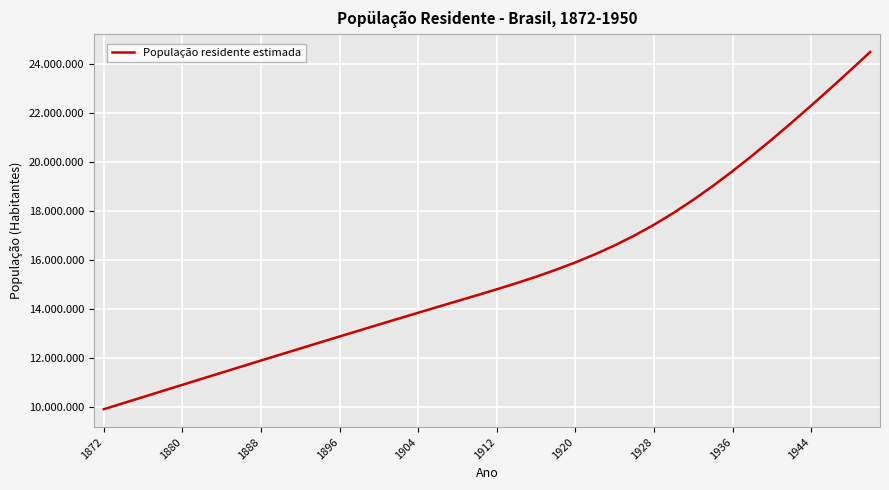

Does the chart display data point markers on the line(s)?

No